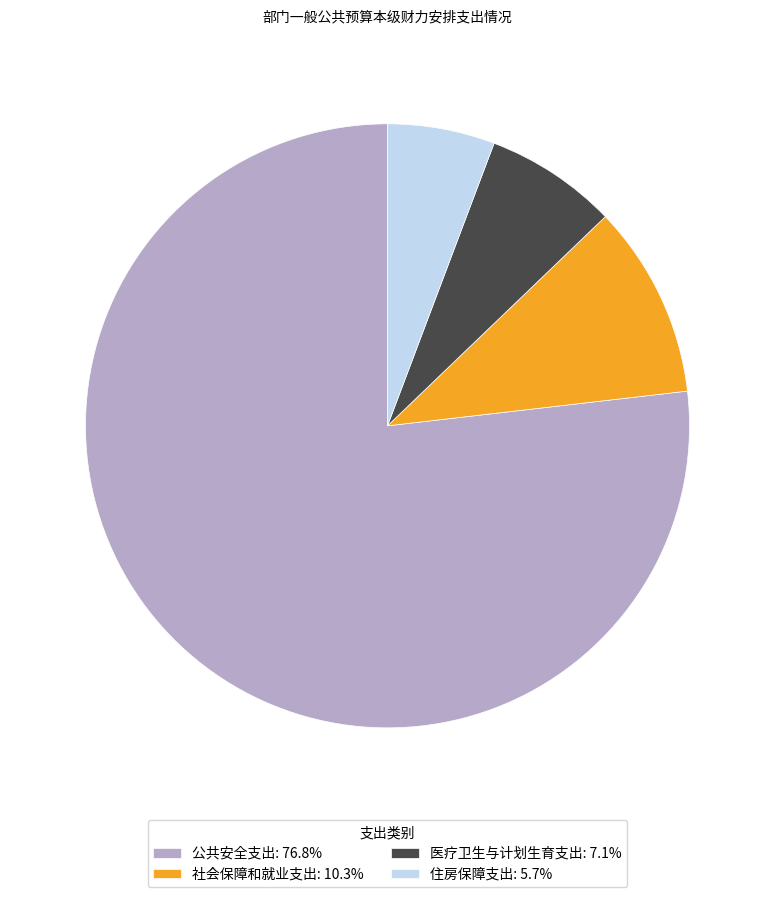

Is the sum of 医疗卫生与计划生育支出: 7.1% and 公共安全支出: 76.8% greater than half?

Yes